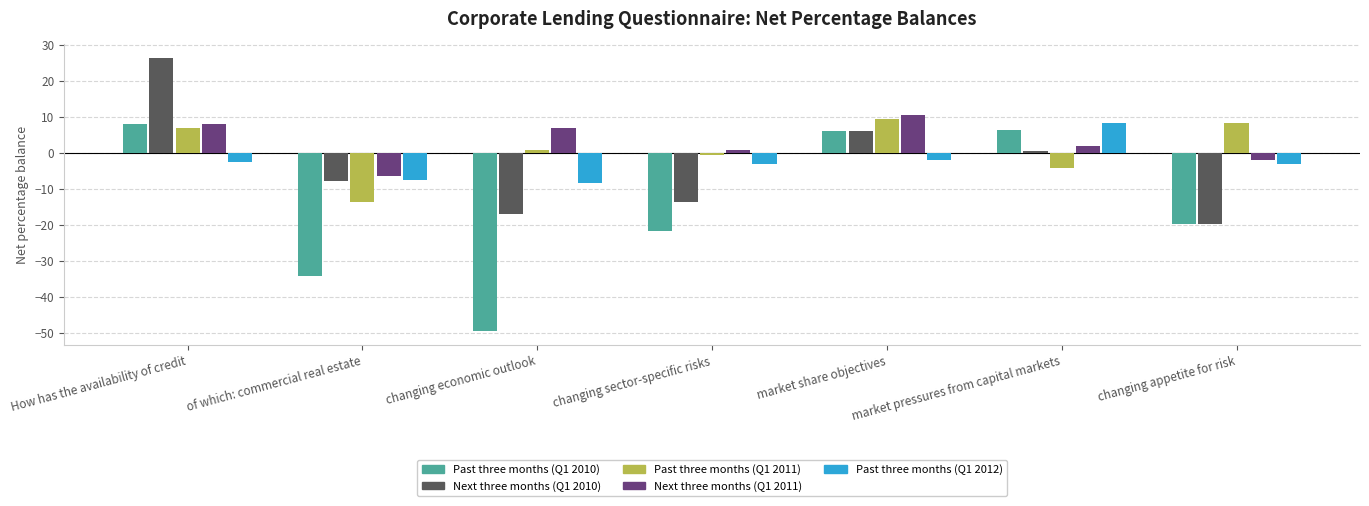

How many groups of bars are there?

7